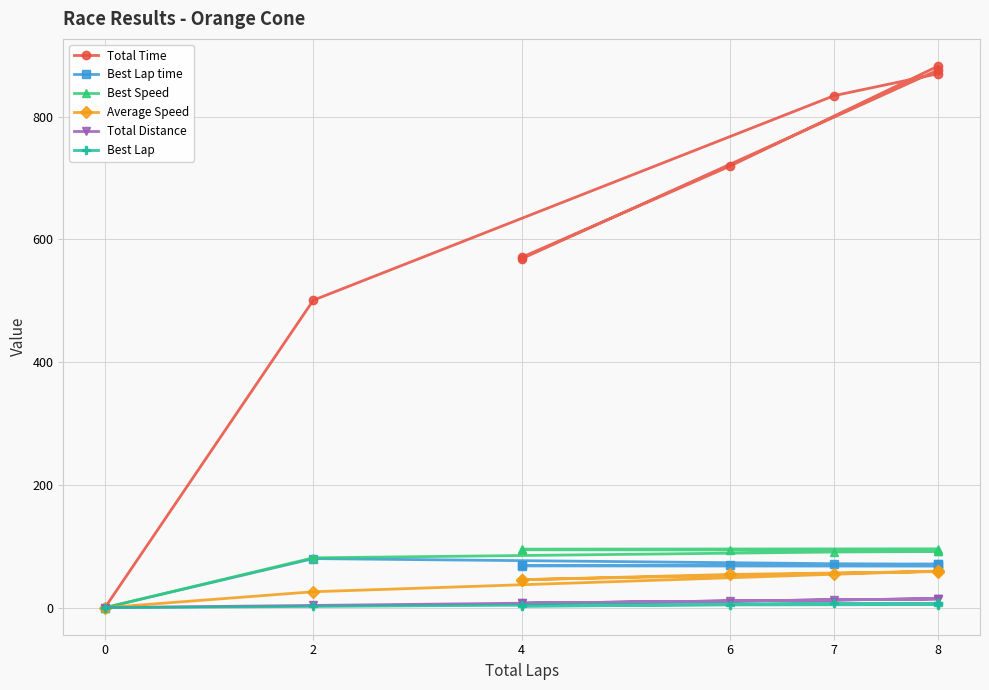

Reading left to right, list all the values displayed in this chart.

Total Time: 876.0	568.3	570.6	719.2	882.3	869.7	834.0	500.8	0.0
Best Lap time: 67.7	68.0	68.7	69.0	70.8	70.8	71.5	79.9	0.0
Best Speed: 95.7	95.3	94.3	93.9	91.6	91.5	90.6	81.1	0.0
Average Speed: 59.2	45.6	45.4	54.1	58.8	59.6	54.4	25.9	0.0
Total Distance: 14.4	7.2	7.2	10.8	14.4	14.4	12.6	3.6	0.0
Best Lap: 5.0	4.0	2.0	5.0	7.0	7.0	7.0	2.0	0.0